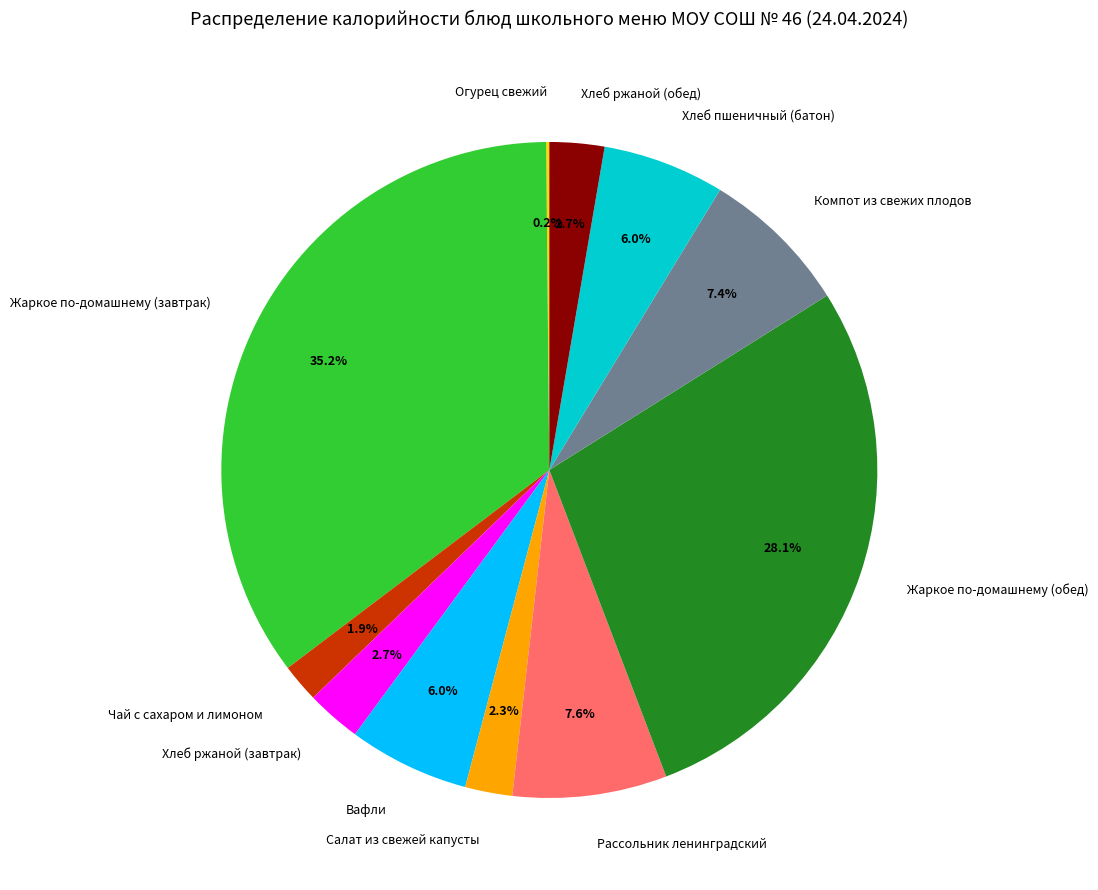

Which category has the biggest portion of the pie?

Жаркое по-домашнему (завтрак)